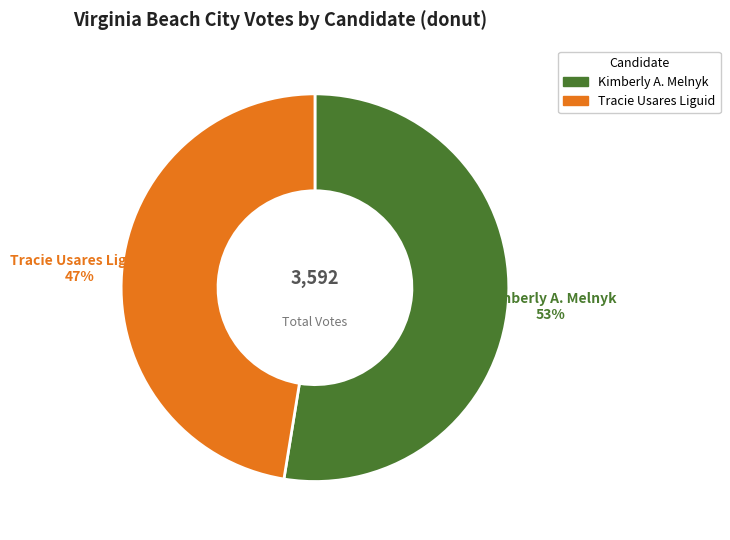

Is there a majority slice in this chart?

Yes